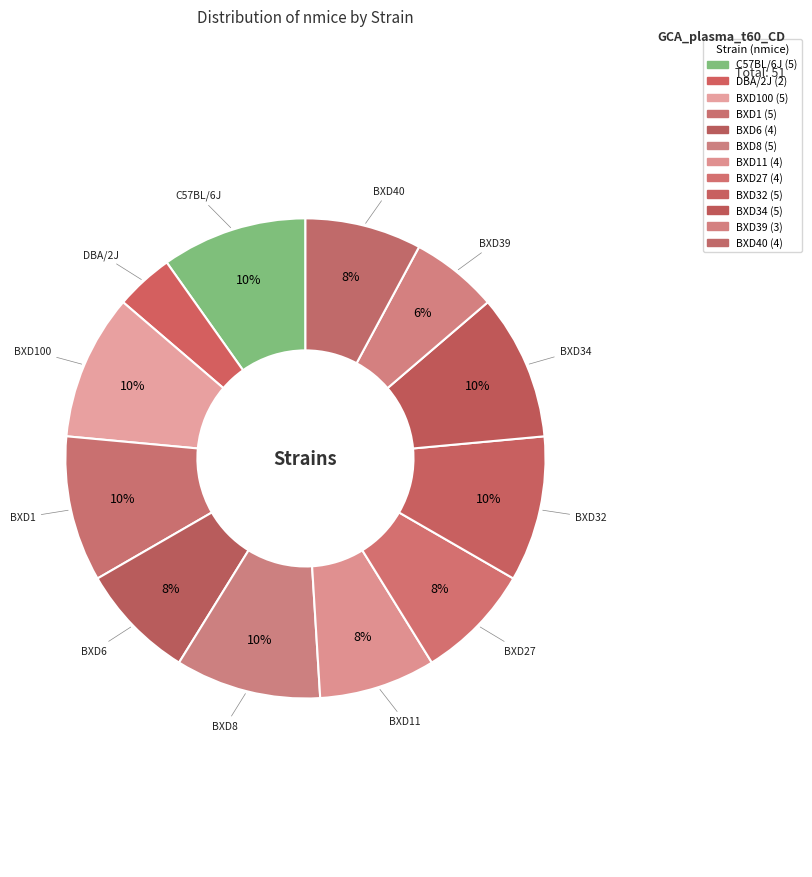

How many slices are in this pie chart?

12